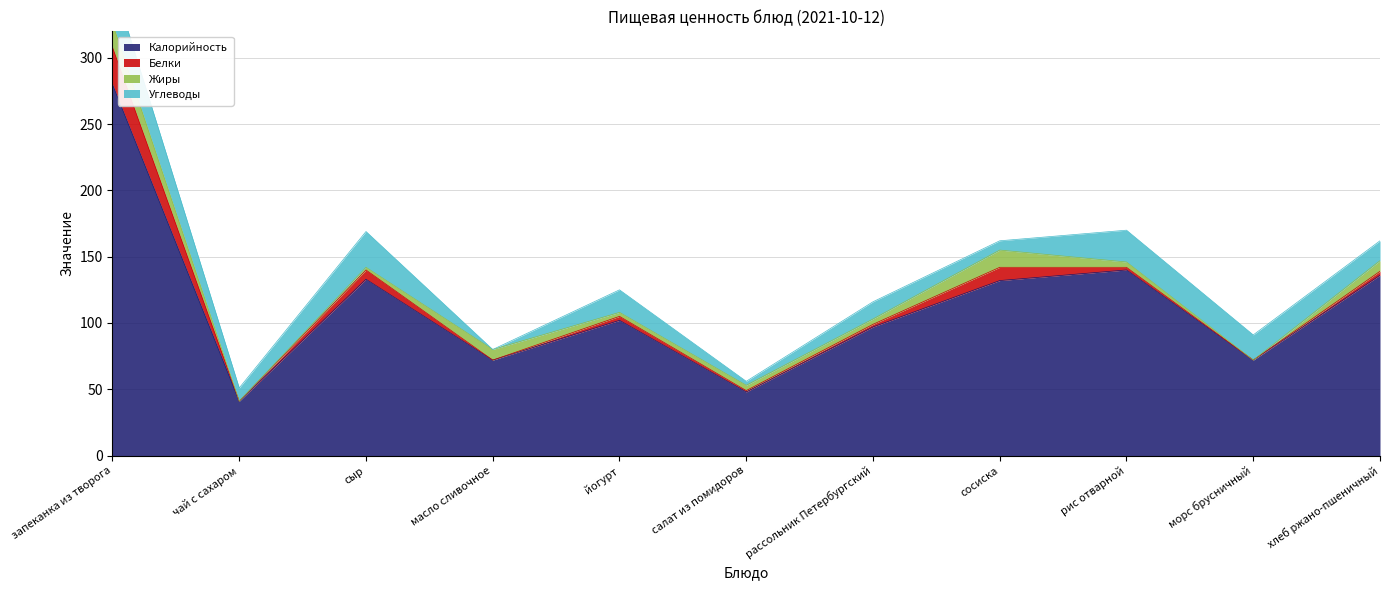

True or false: Углеводы has more than 0 points higher than both neighbors.

True